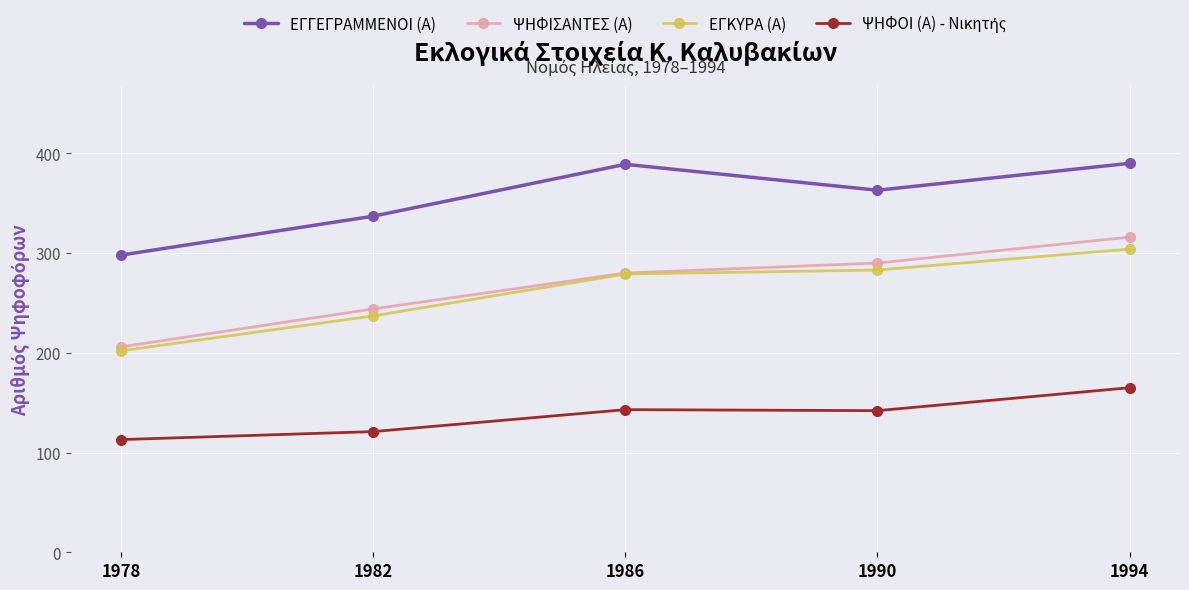

What is the total value across all series at 1978?

819